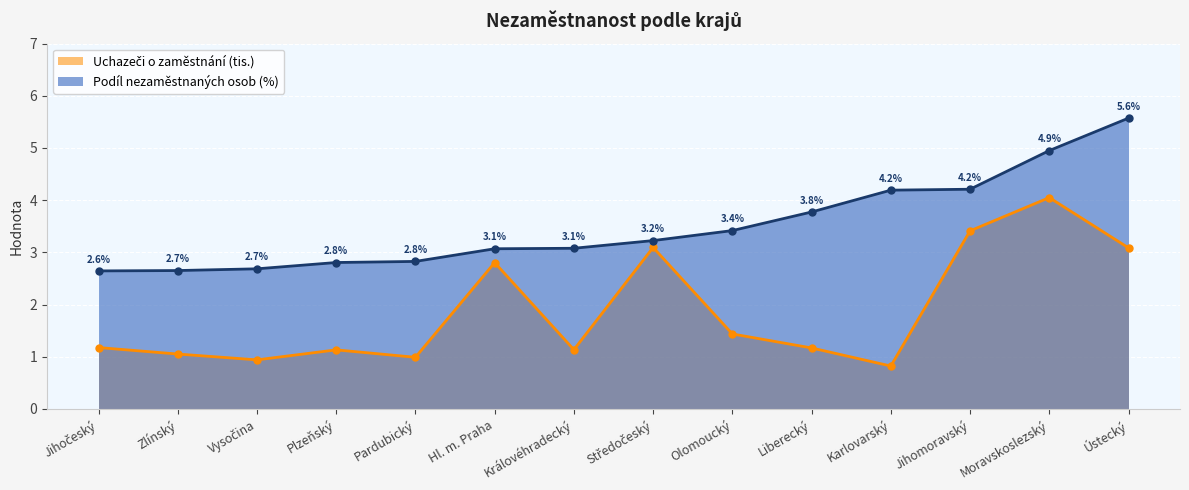

At which label is Uchazeči (tis.) closest to 2?

Olomoucký